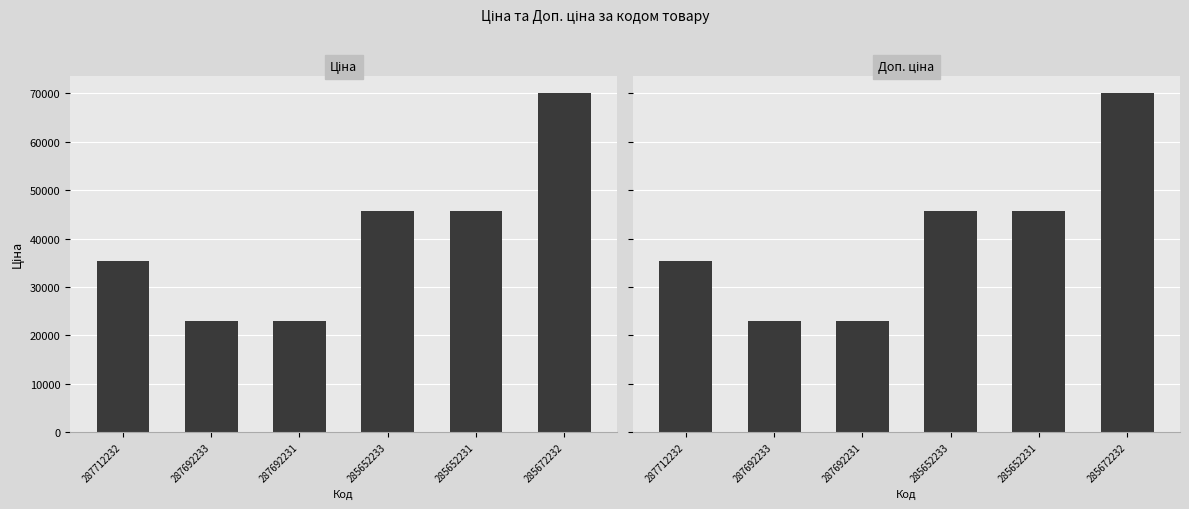

True or false: Доп. ціна has a value of 81634.5 at 285652233.

False